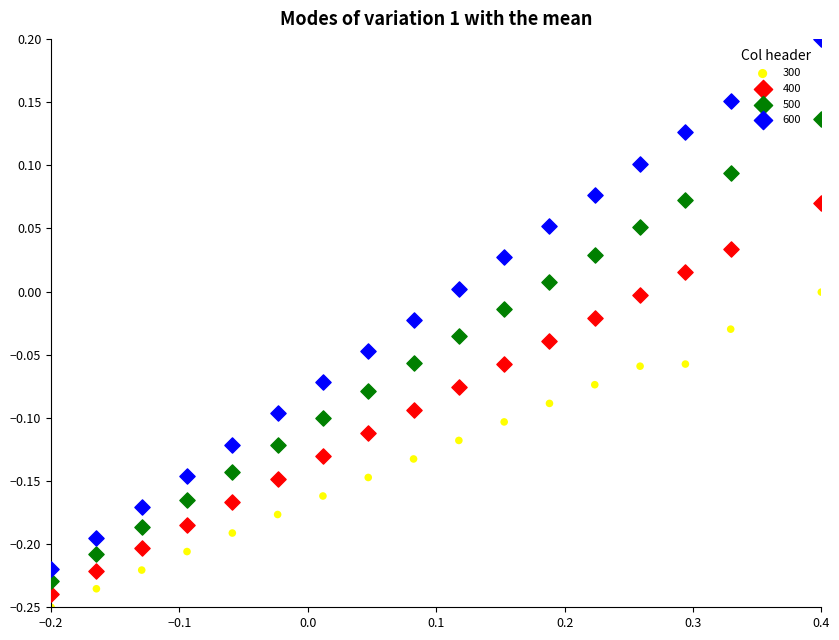

Which series contains the highest Y value?

600